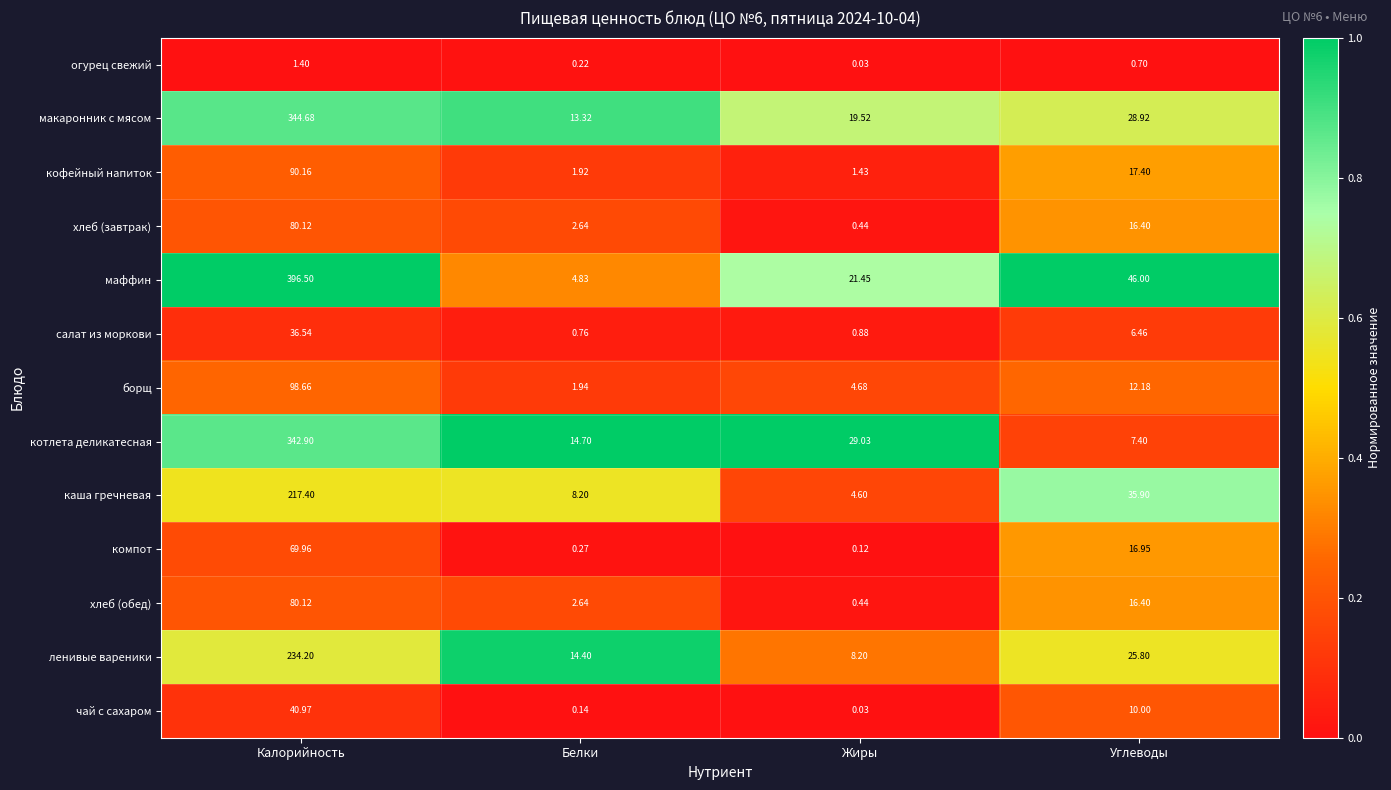

Which series has the largest total across all categories?

маффин